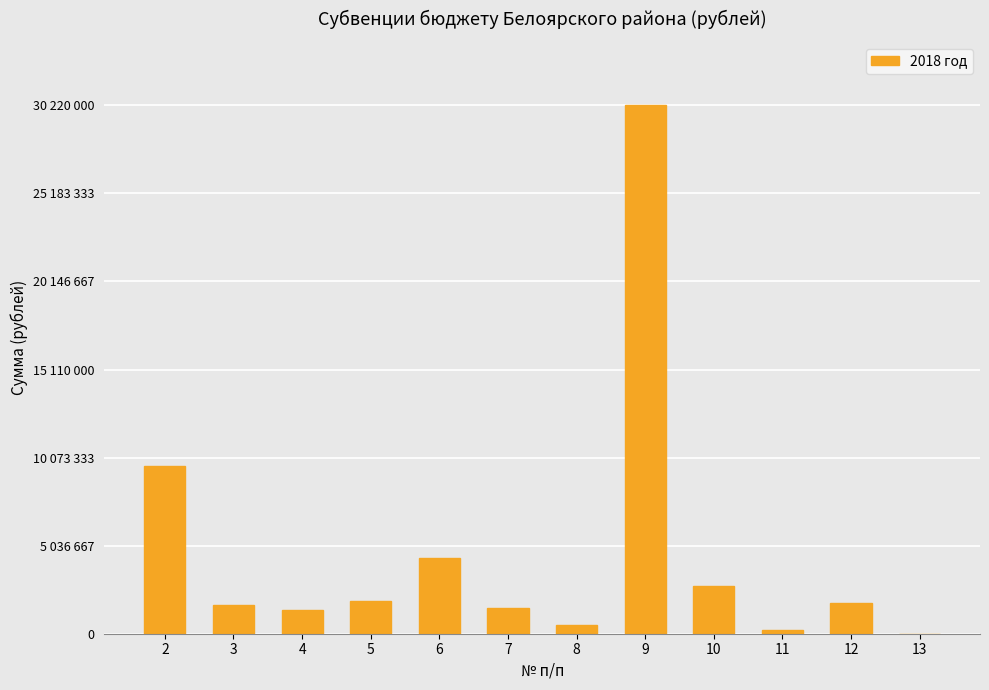

Read the value at 7, to the nearest 100.

1475300